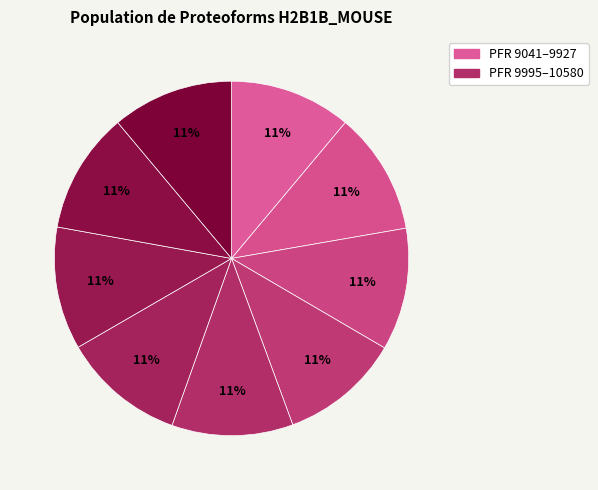

How many slices are in this pie chart?

9